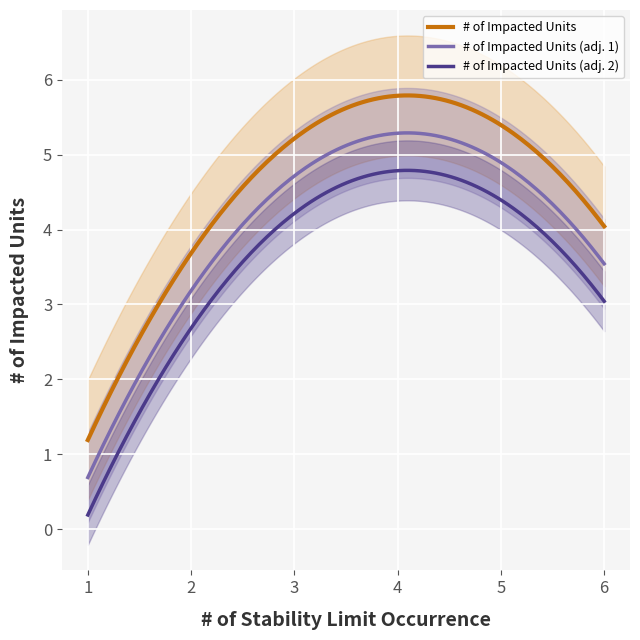

What is the lowest value of the # of Impacted Units (adj. 1) series?

0.7